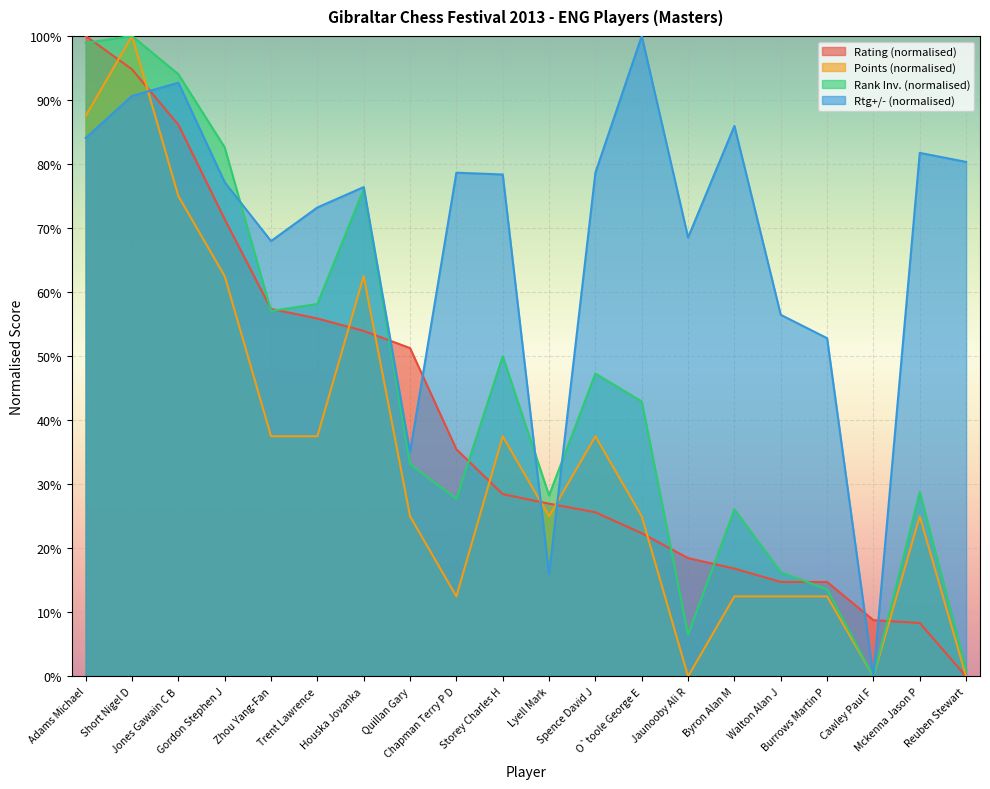

Which series has the largest total across all categories?

Rtg+/- (normalised)